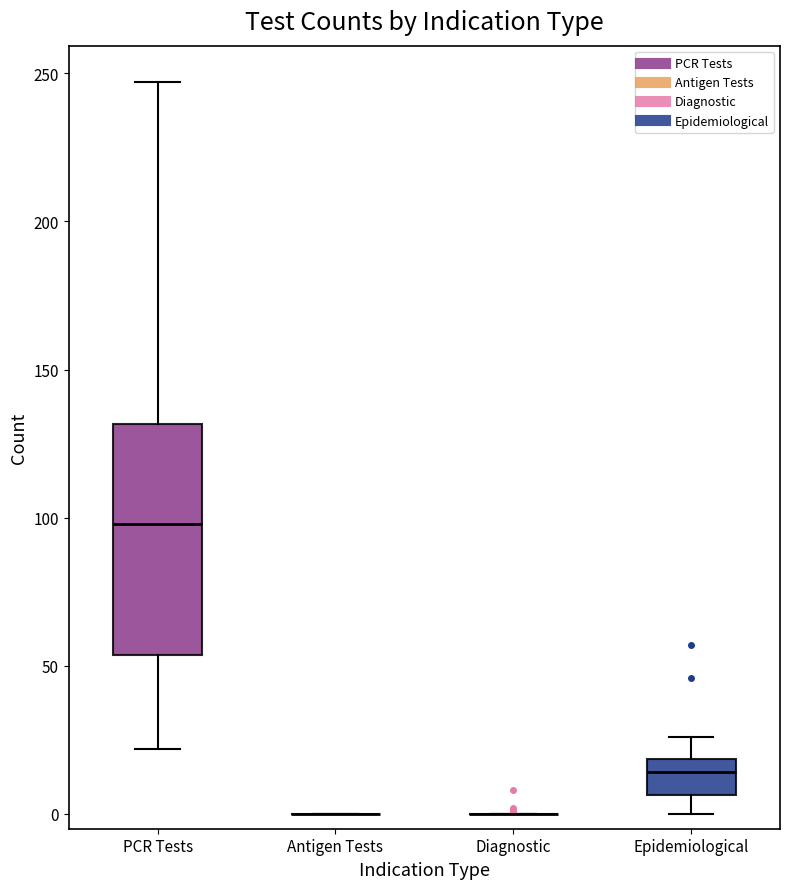

Reading left to right, read every box against the y-axis: the position of its median line, the range the box covers, and the ends of its whiskers. The values are not printed on the chart, so give them approximately, as read against the axis.

PCR Tests: median 100, box 55 to 130, whiskers 20 to 245
Antigen Tests: box collapsed to a line at 0, whiskers 0 to 0
Diagnostic: box collapsed to a line at 0, whiskers 0 to 0
Epidemiological: median 15, box 5 to 20, whiskers 0 to 25